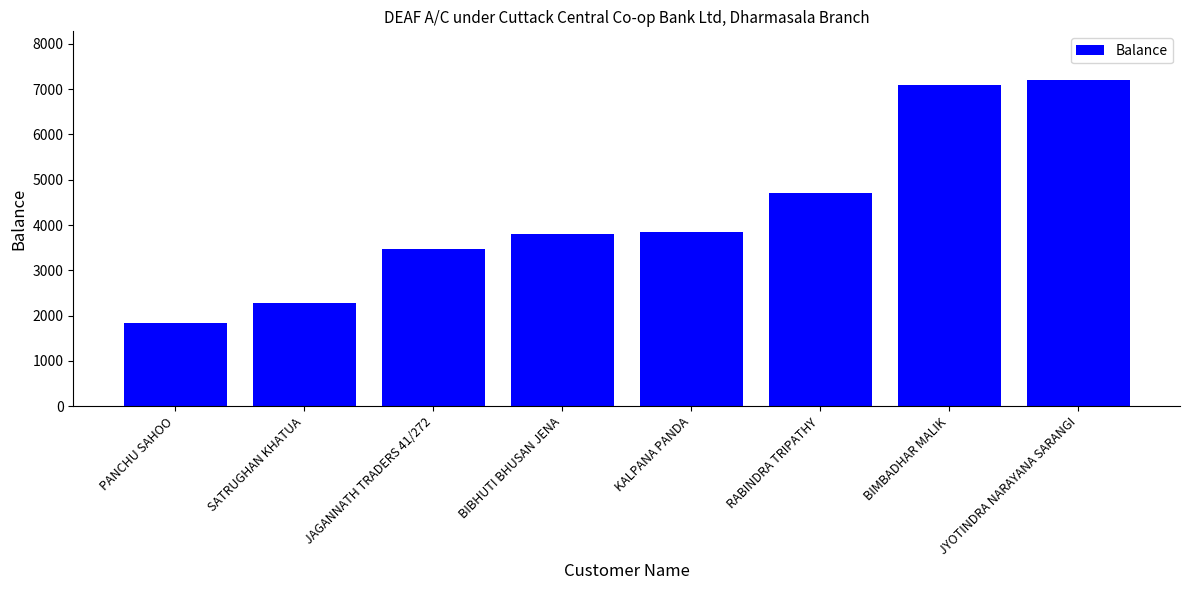

What is the average value?

4280